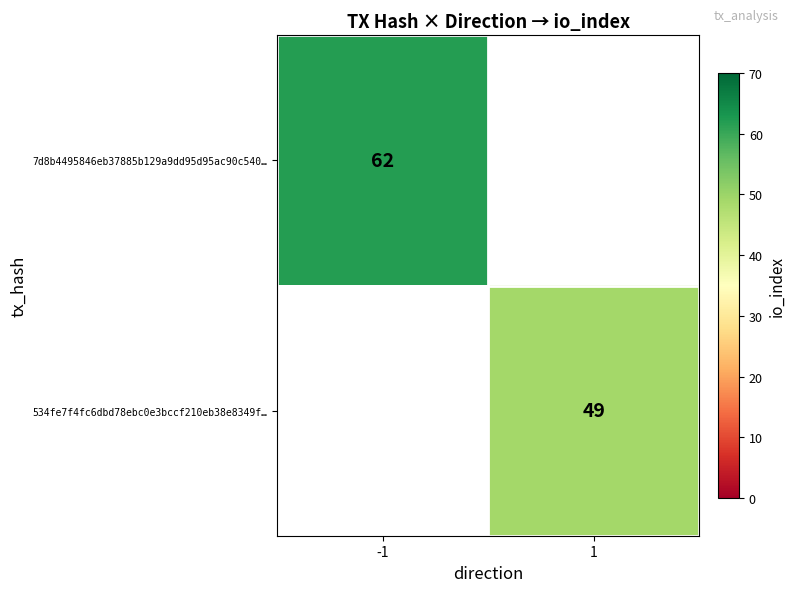

The 534fe7f4fc6dbd78ebc0e3bccf210eb38e8349f… series shows 49 at 1. True or false?

True